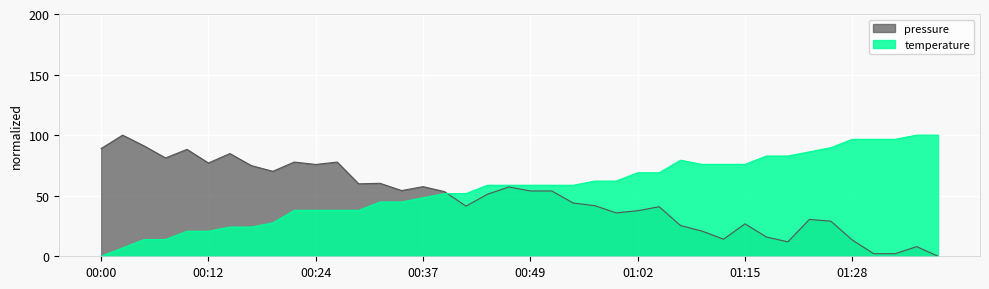

At which label is pressure closest to 50?

00:44